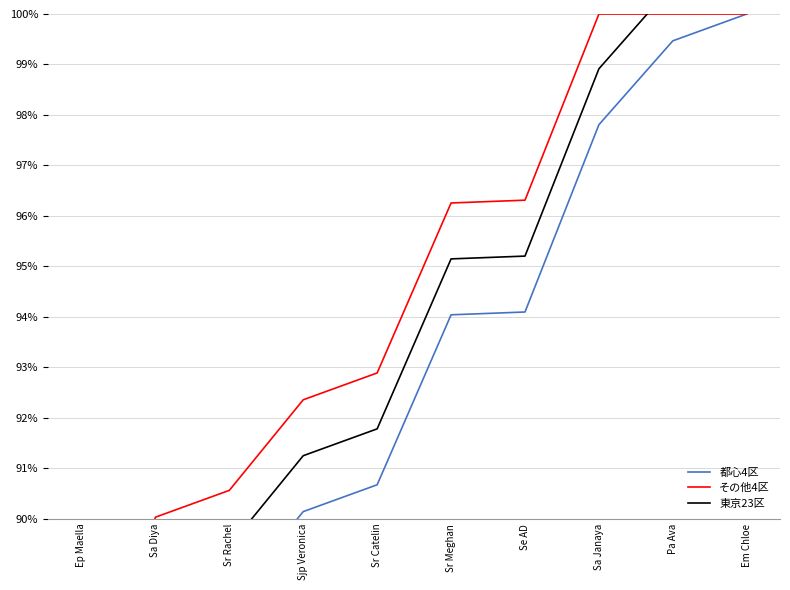

What is the value of the その他4区 point at the 2nd from the left?

90.0